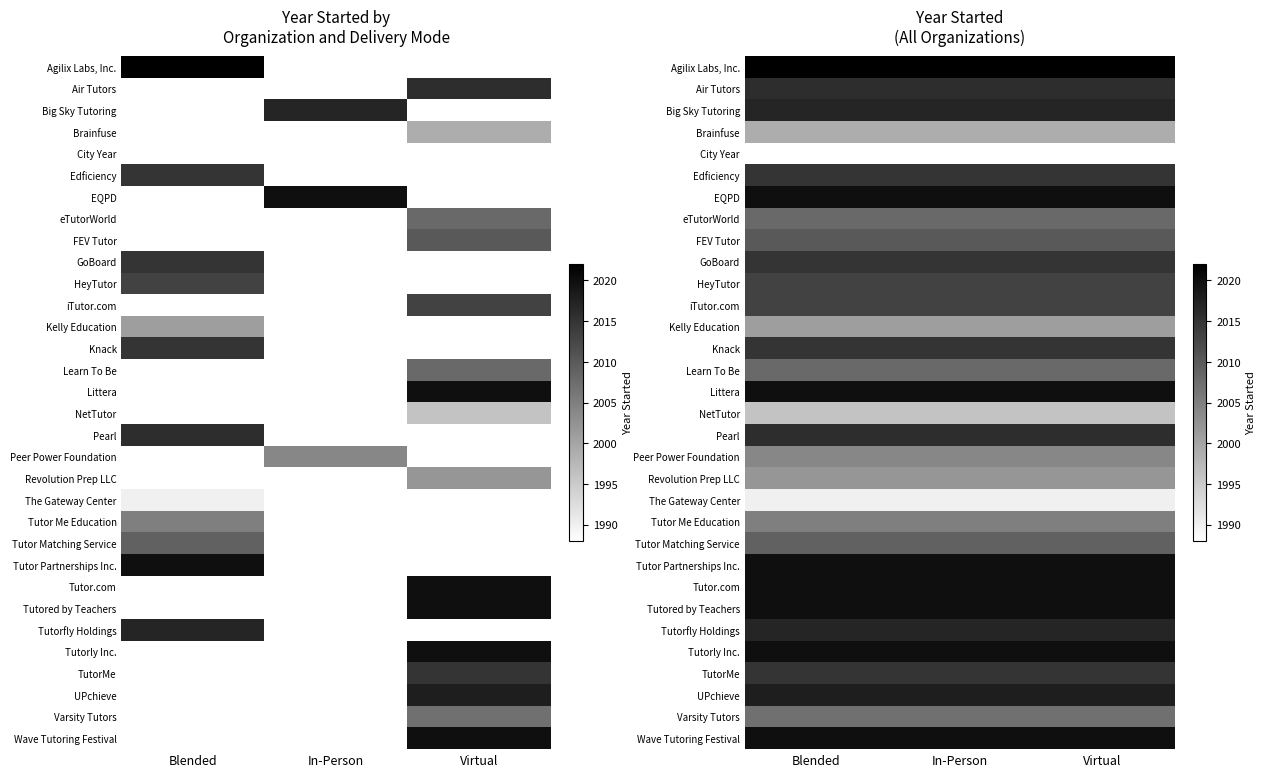

At how many categories does at least one series exceed 1997?

3